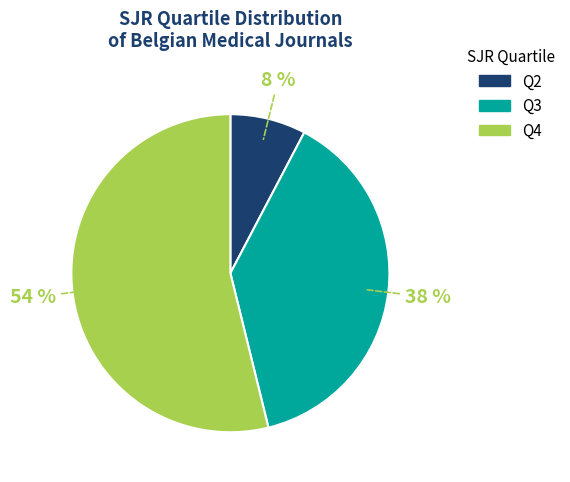

To the nearest percent, what is the average slice percentage?

33%